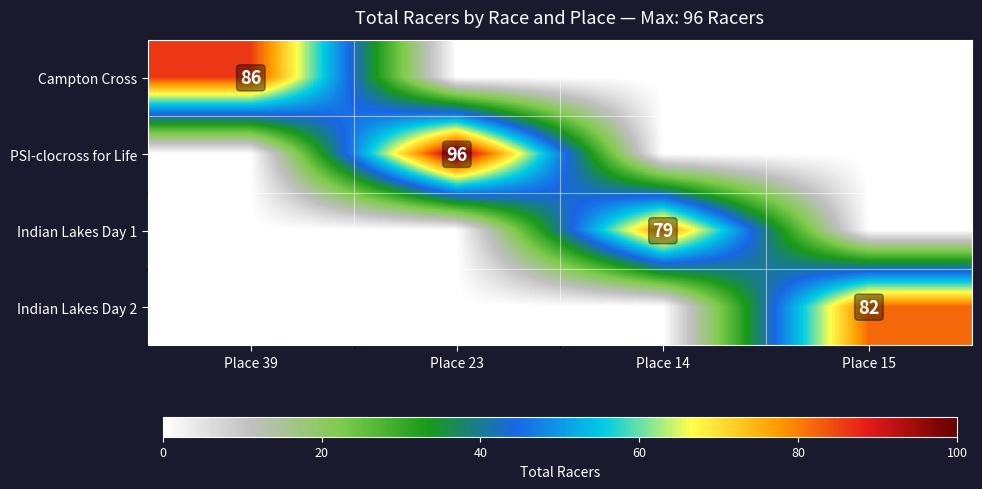

The Campton Cross series shows 86 at Place 39. True or false?

True